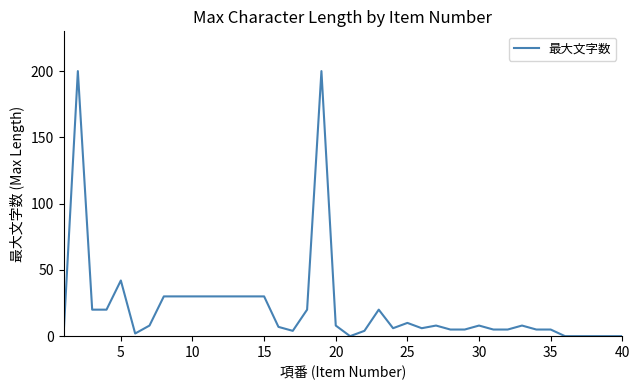

What is the greatest value displayed?

200